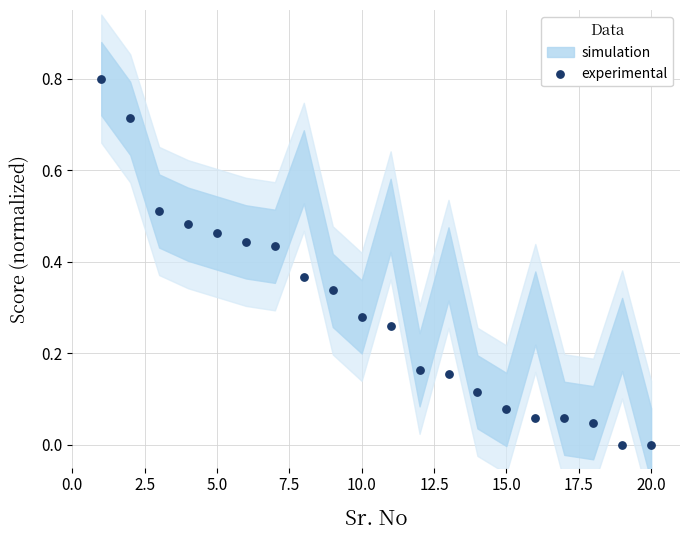

What is the range of X values (max minus min)?

19.0